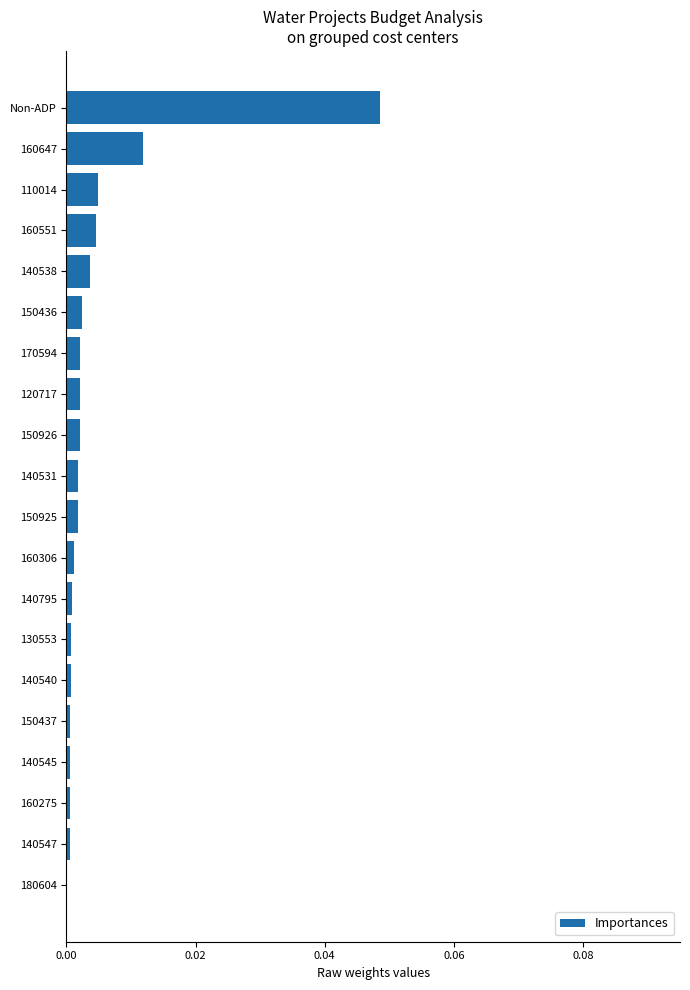

Count the number of categories in the chart.

20